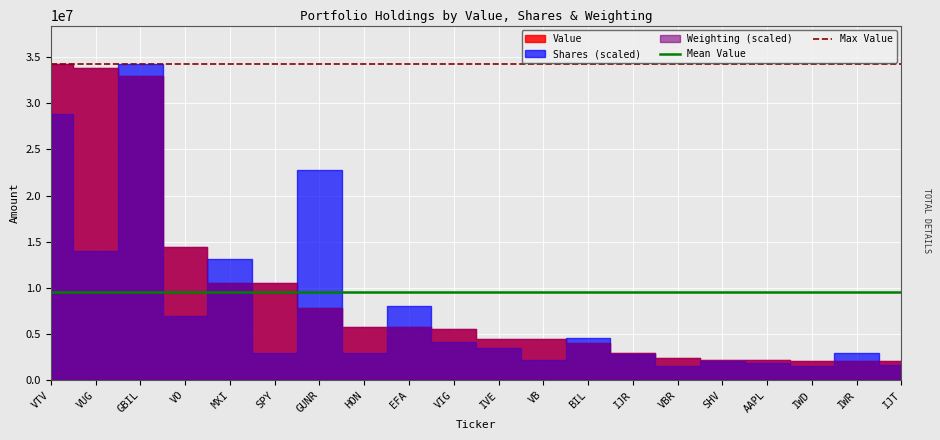

True or false: Max Value has a value of 34322000 at VUG.

True